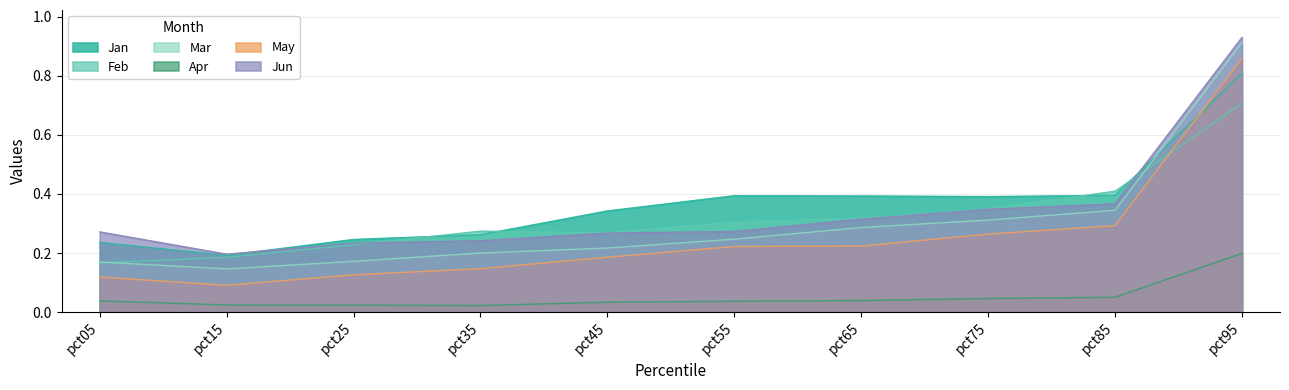

What is the difference between the maximum and minimum values in the Mar series?

0.8